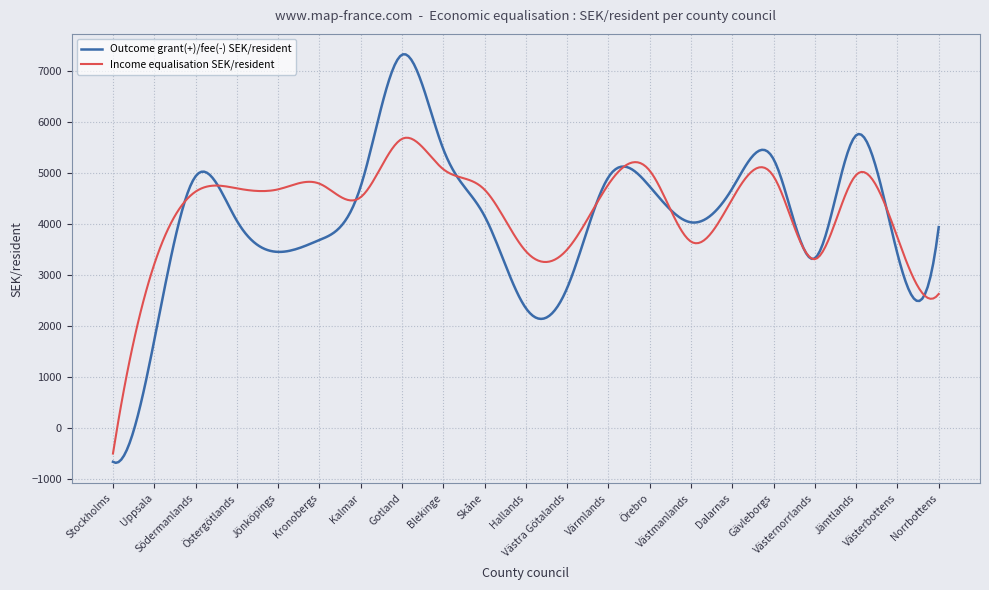

Which series has the largest range (max minus min)?

Outcome grant(+)/fee(-) SEK/resident